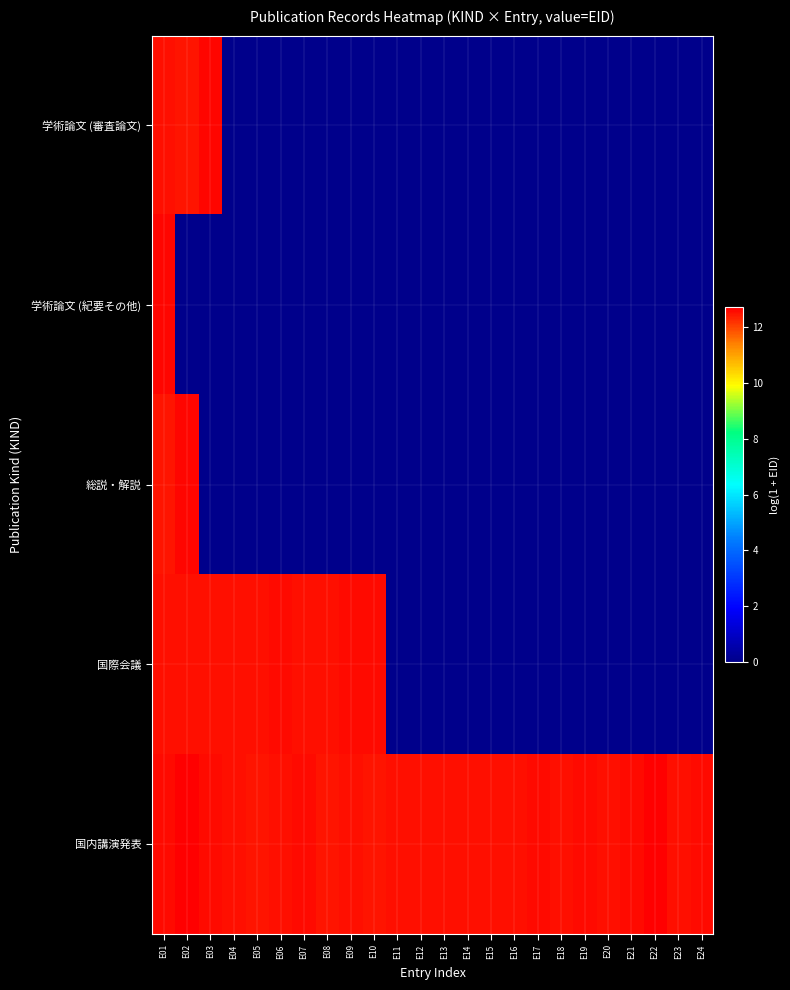

How many categories are shown in the chart?

24